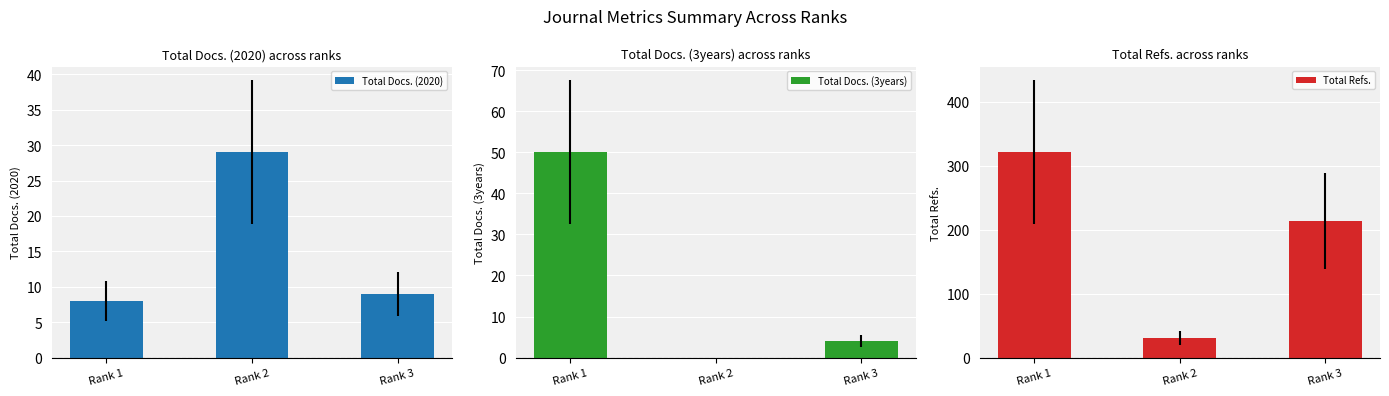

Rank the series by their maximum value, from lowest to highest.

Total Docs. (2020), Total Docs. (3years), Total Refs.